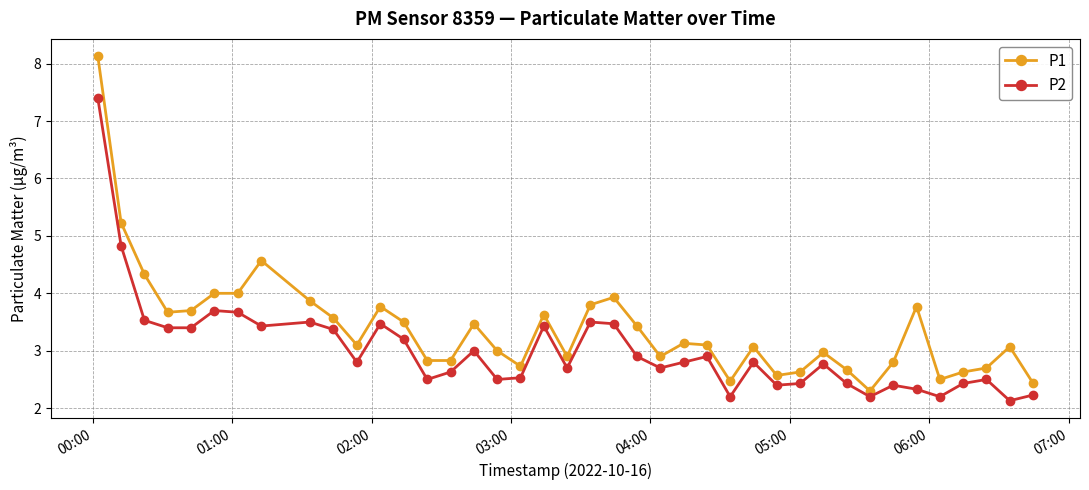

True or false: P1 has more than 1 points higher than both neighbors.

True